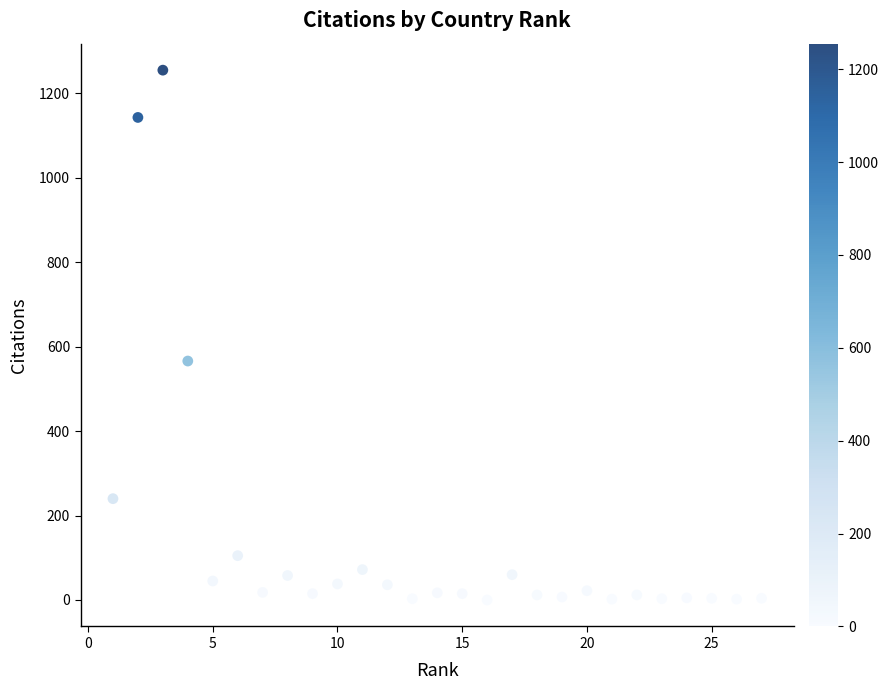

What Y value in the scatter plot is closest to 627?

566